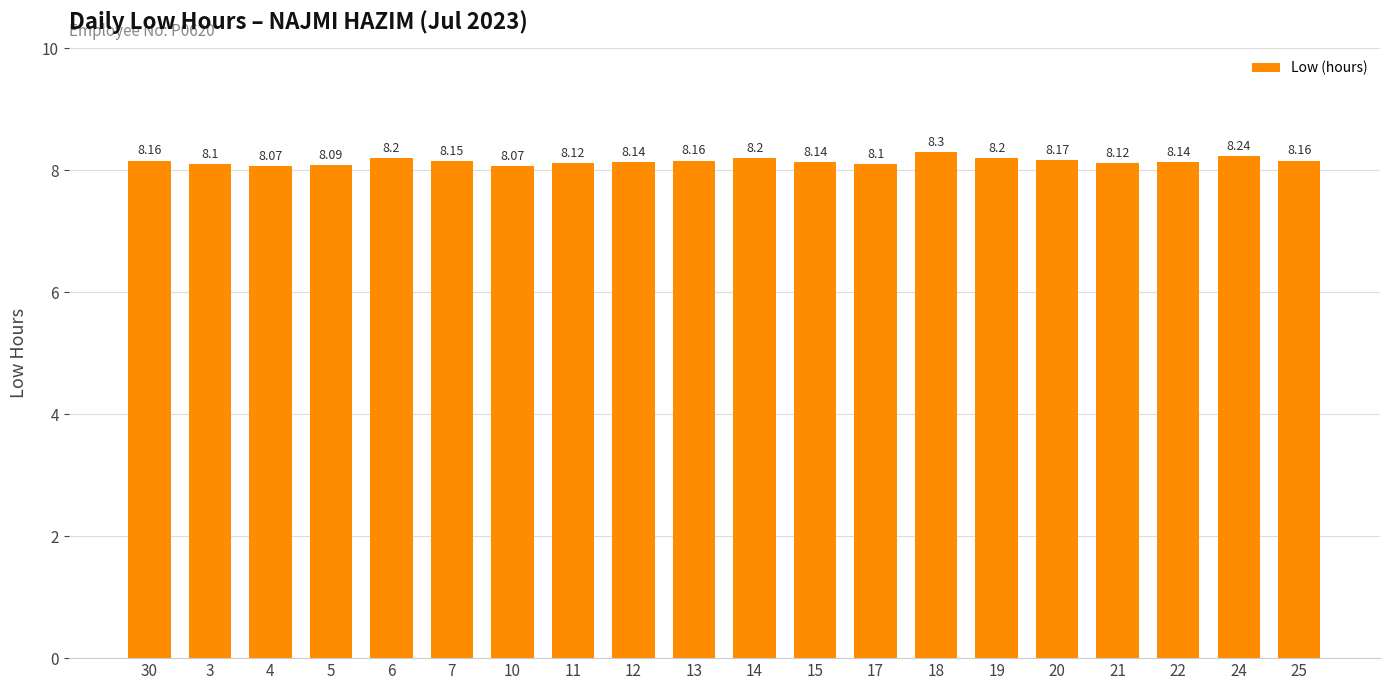

Approximately how many times larger is the value at 7 compared to 11?

1.0